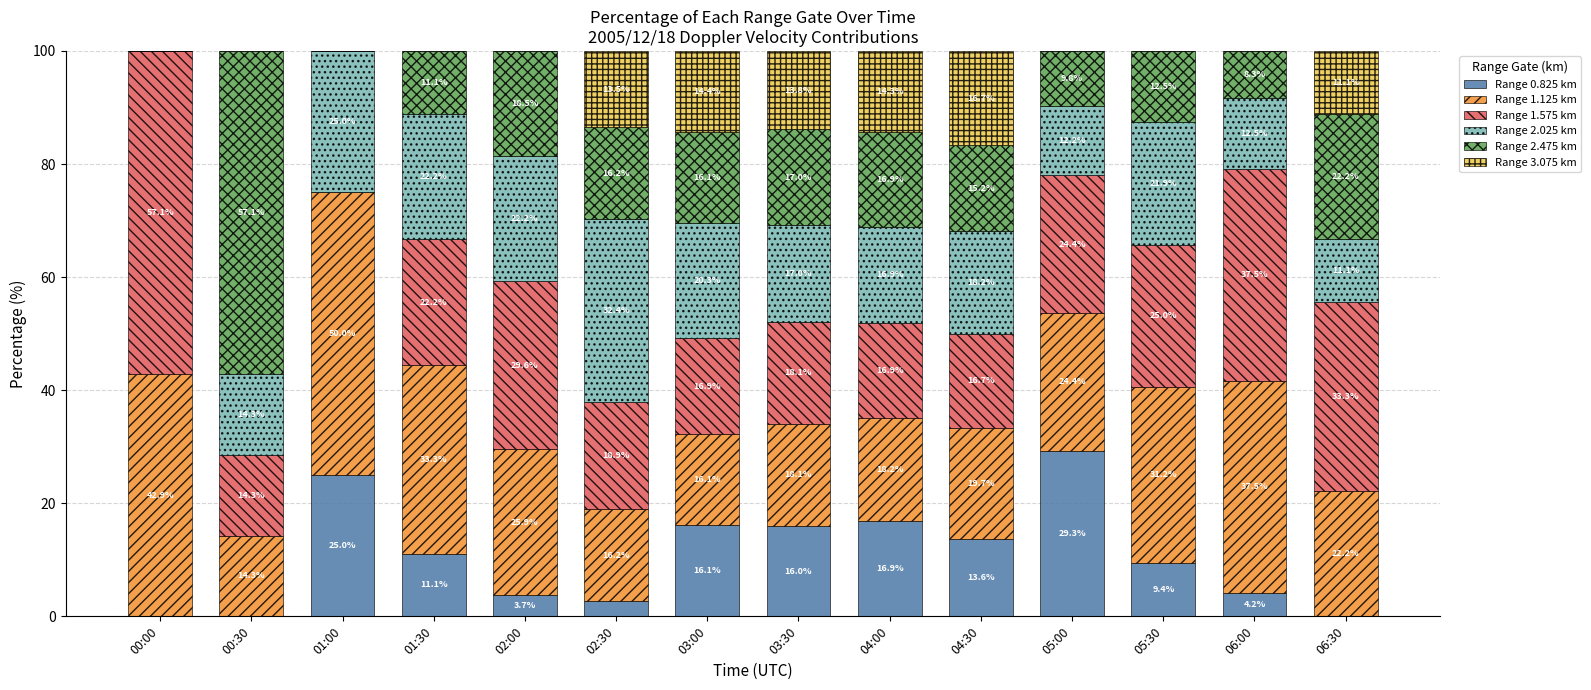

Between 02:00 and 01:00, which is larger?

01:00